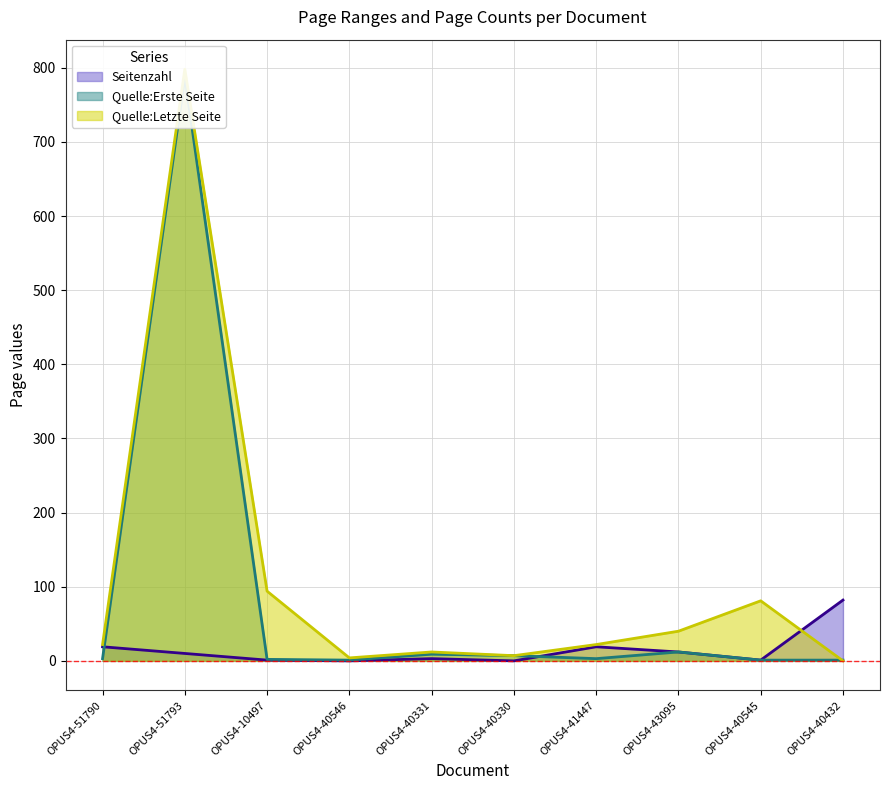

Which series ends up on top after the final intersection of Seitenzahl and Quelle:Letzte Seite?

Seitenzahl